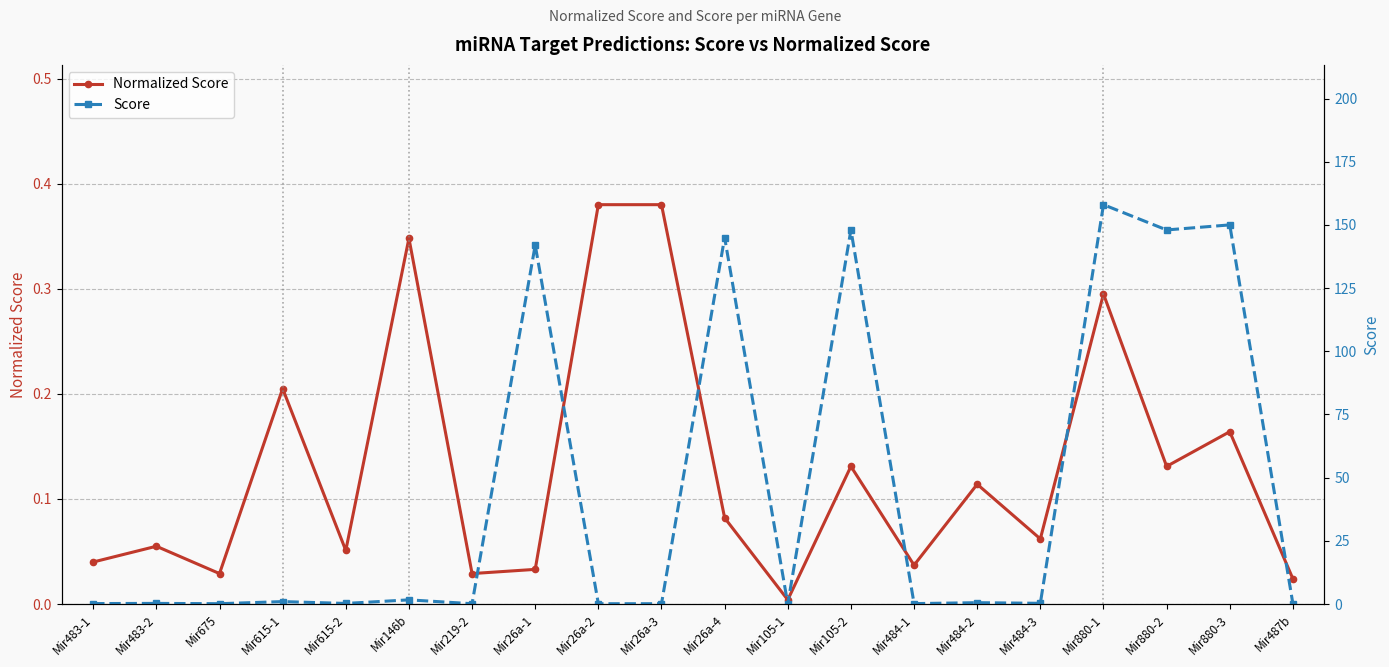

Does the chart have visible grid lines?

Yes